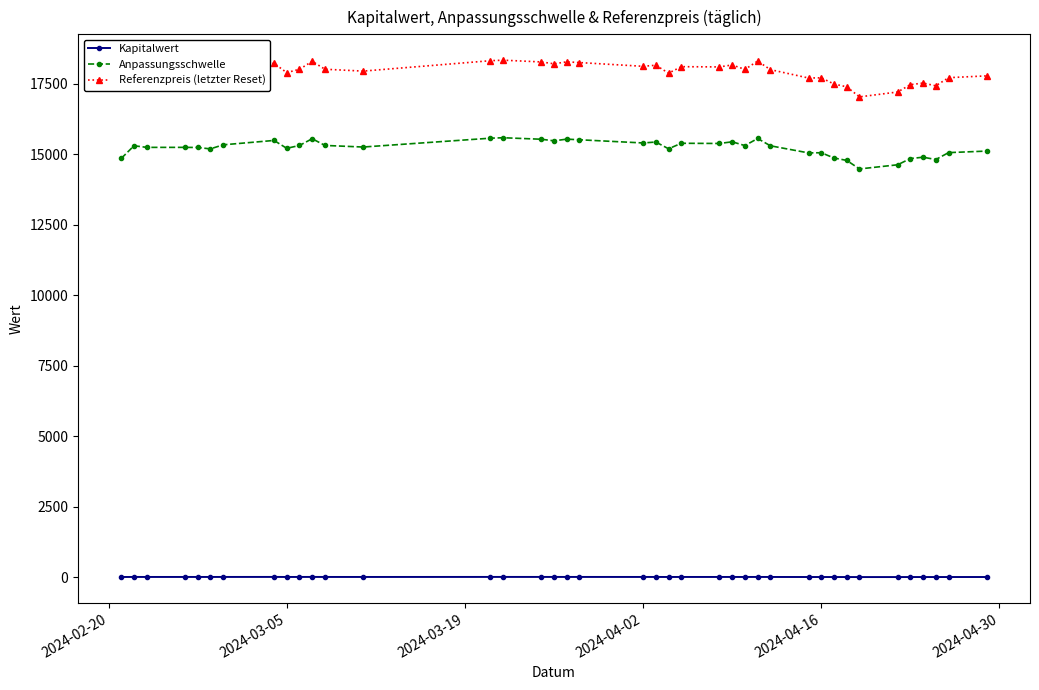

Does the chart display data point markers on the line(s)?

Yes